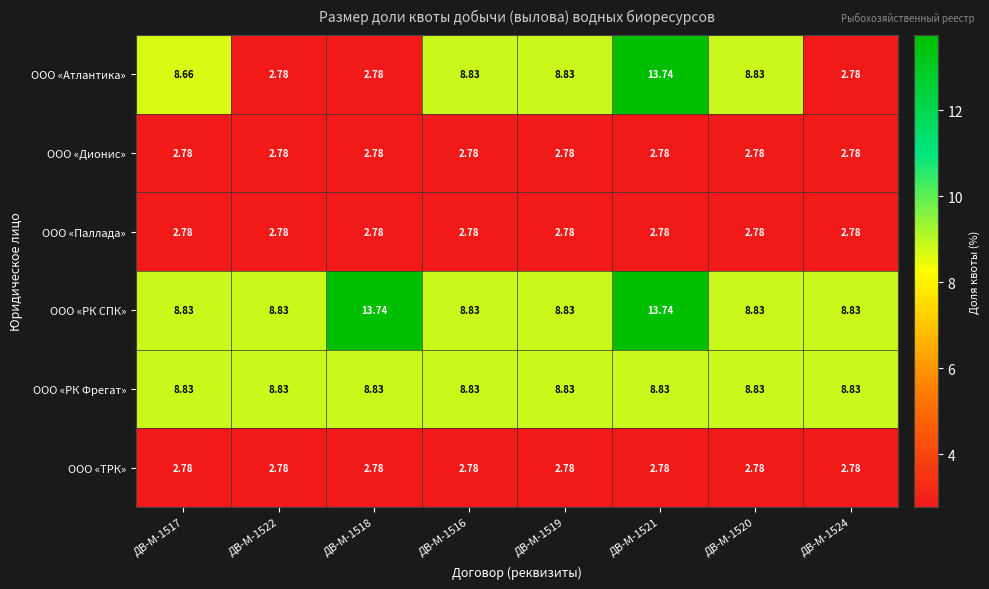

Which series changed the most between ДВ-М-1522 and ДВ-М-1521?

ООО «Атлантика»